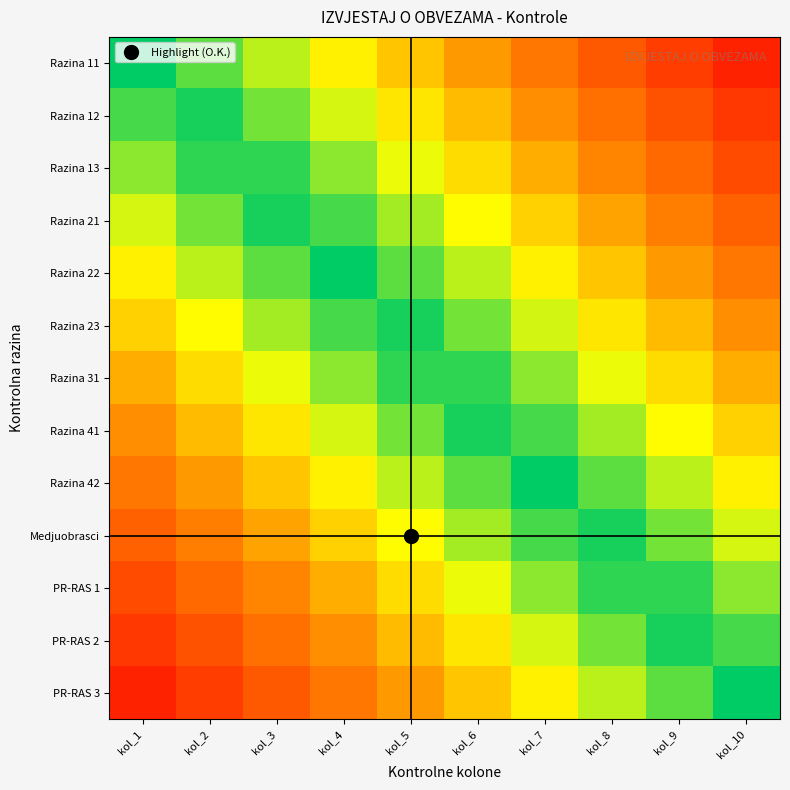

What is the greatest value displayed?

1.0